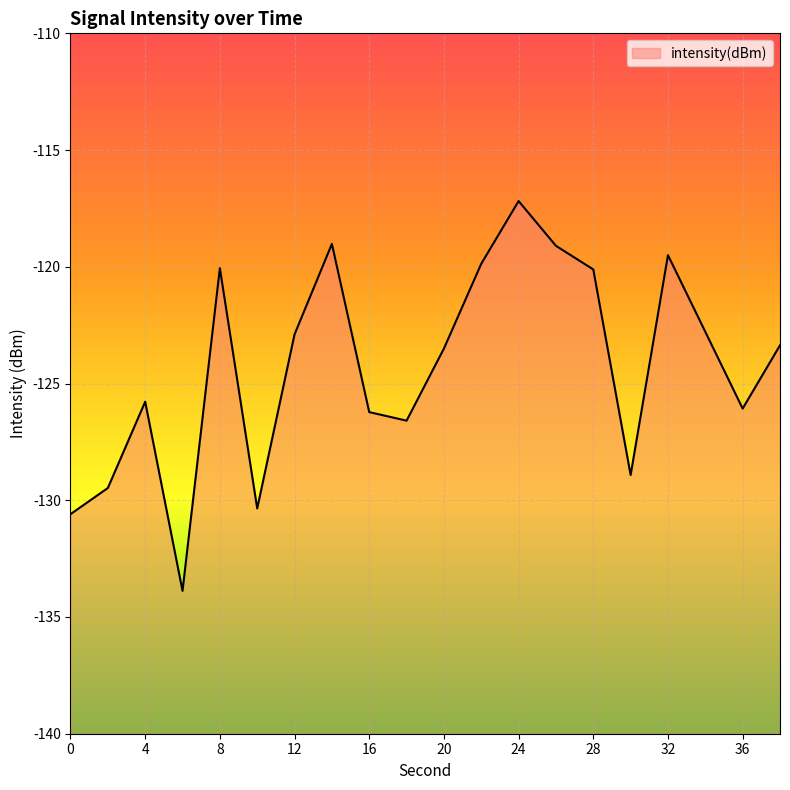

True or false: the data shows -170.6 at 30.

False